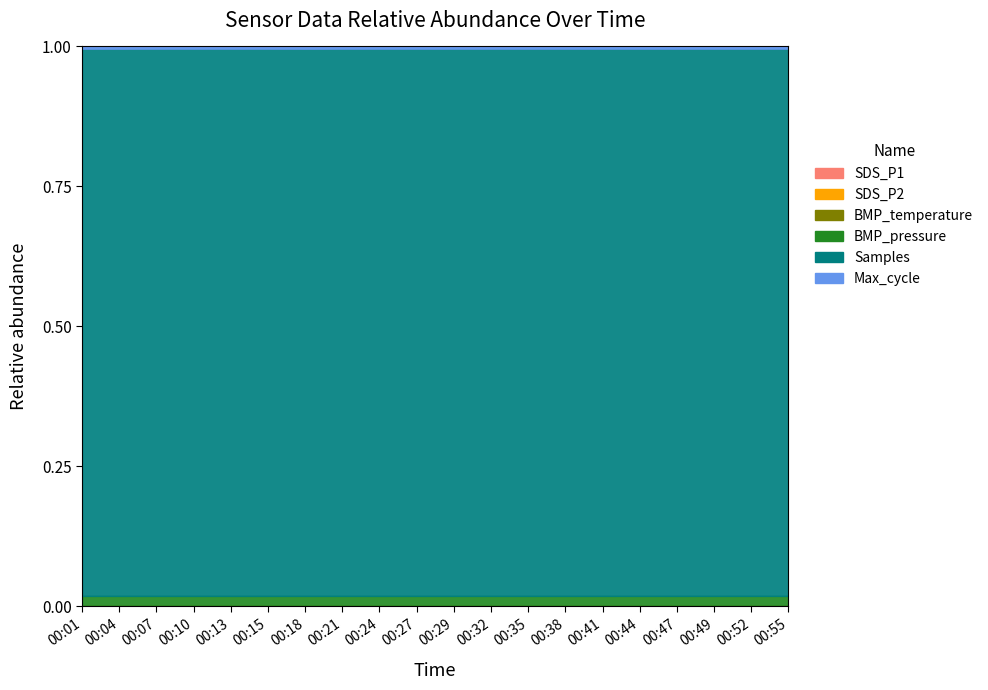

How many SDS_P2 values are between 0 and 1?

17